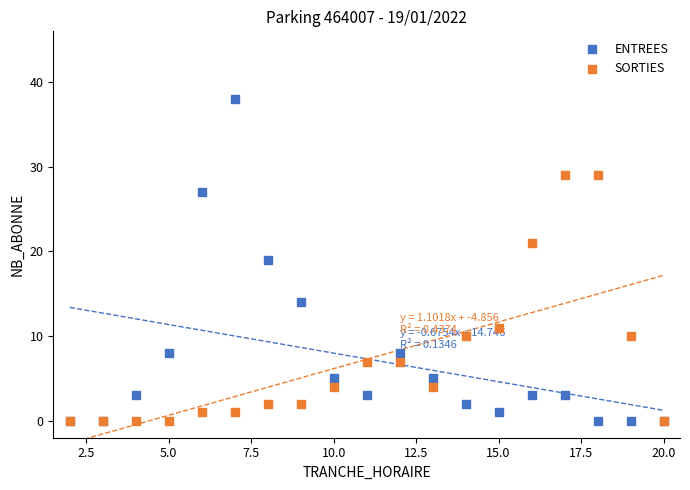

Which series contains the highest Y value?

ENTREES